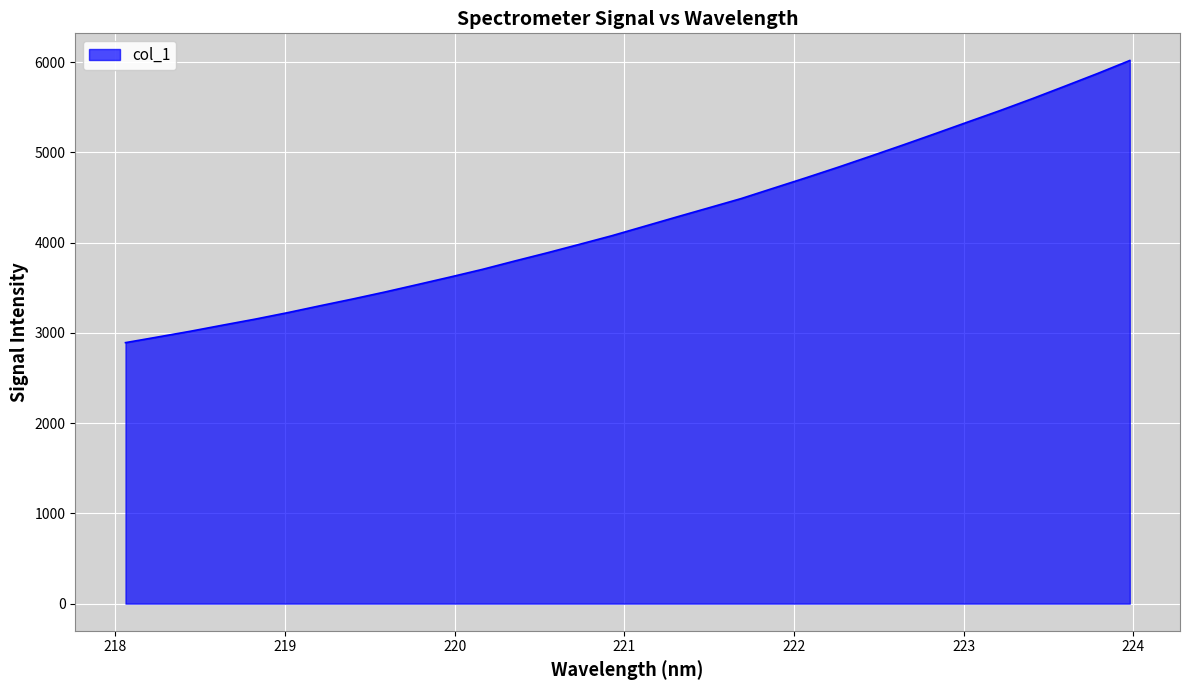

What is the minimum value shown in the chart?

2891.5